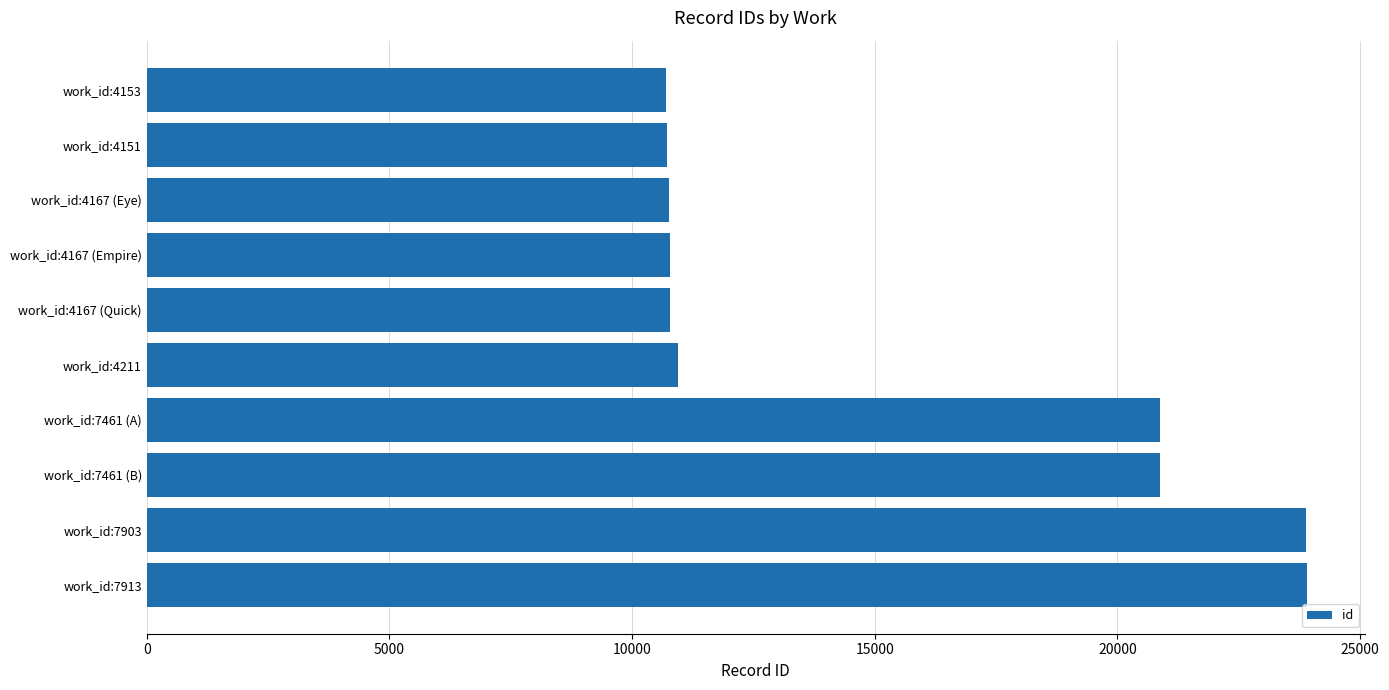

Approximately how many times larger is the value at work_id:4167 (Empire) compared to work_id:7913?

0.5